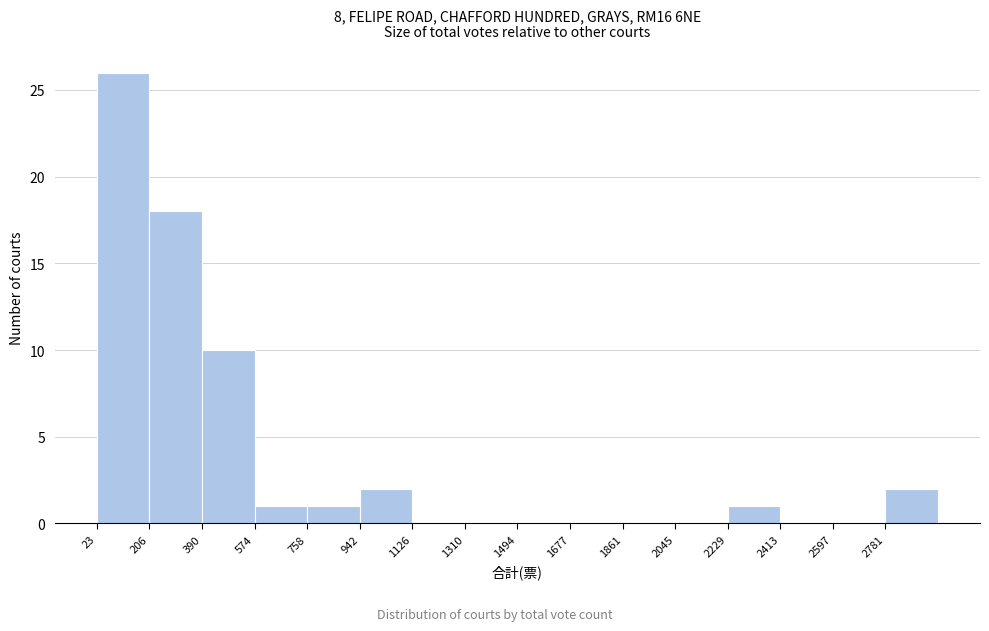

What is the height of the bar covering 2780 to 2960 on the x-axis? Neither the bar edges nor the heights are printed on the chart, so give them approximately, as read against the axes.

2